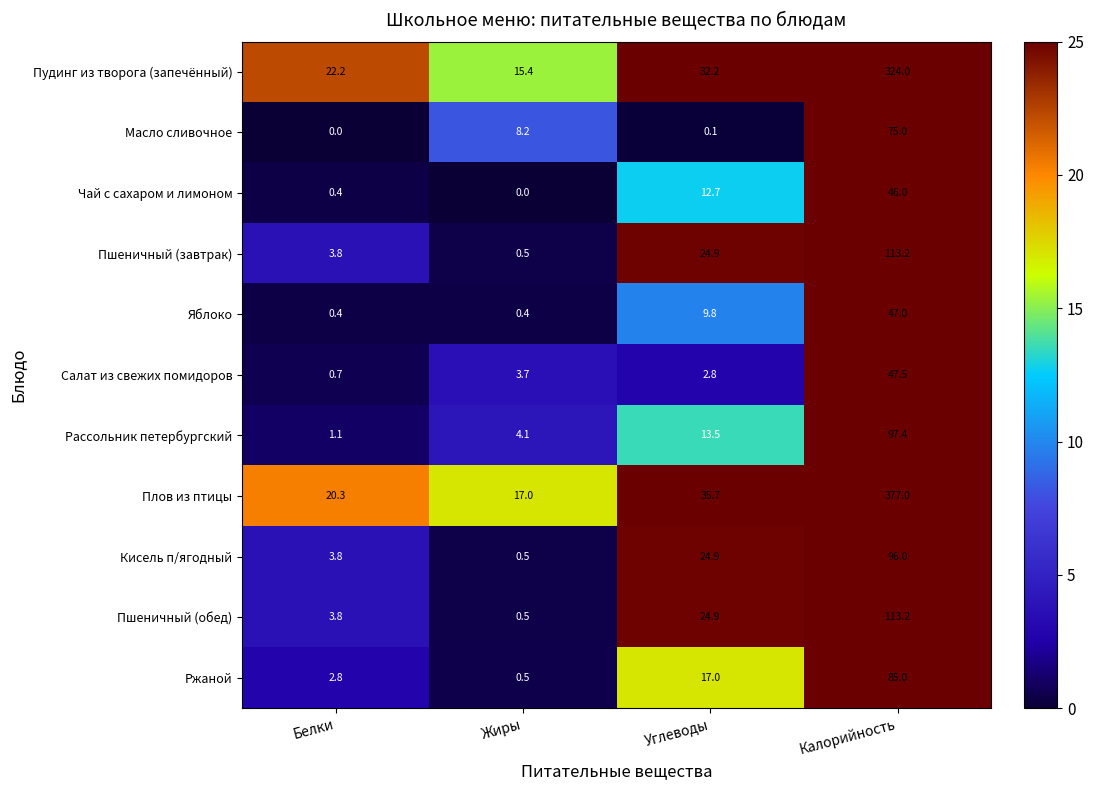

True or false: Пшеничный (обед) has a value of 32.6 at Калорийность.

False